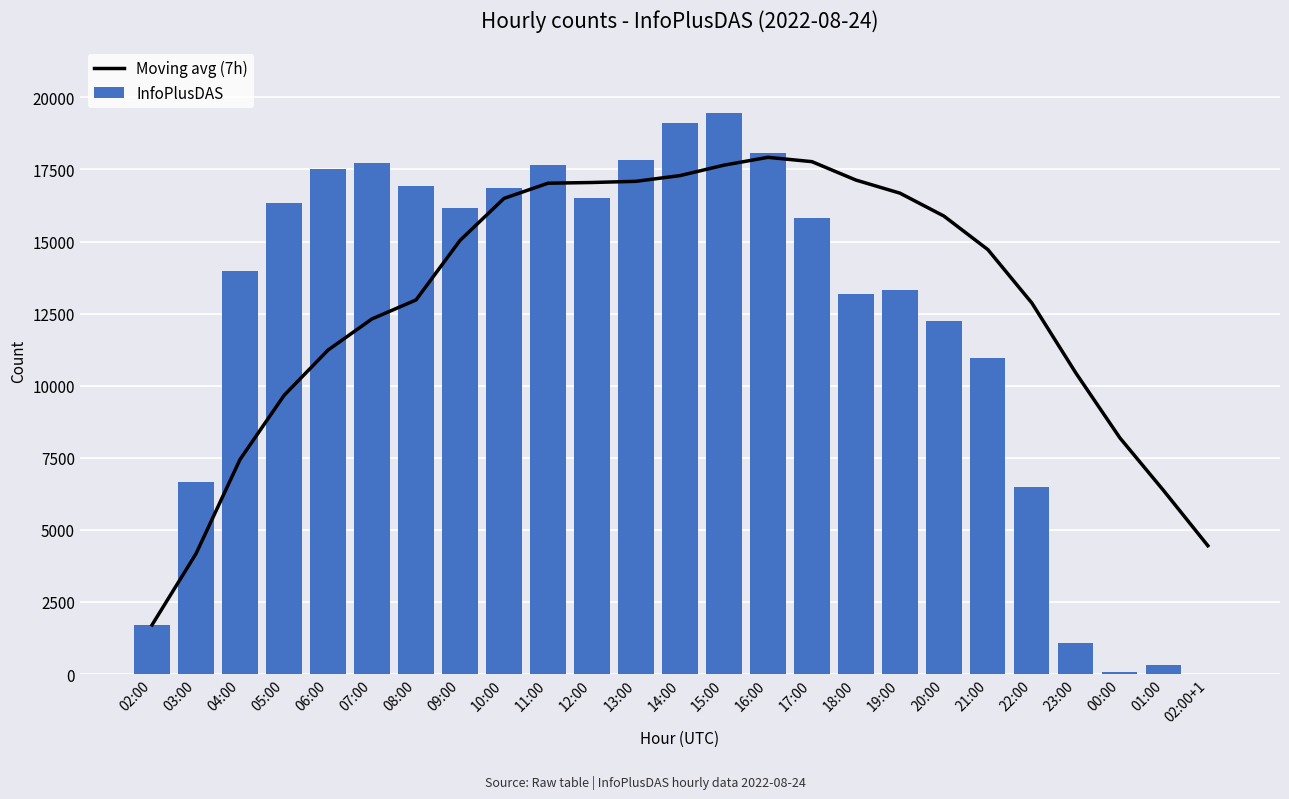

What is the value of the Moving avg (7h) bar at the 17th from the left?

17131.7